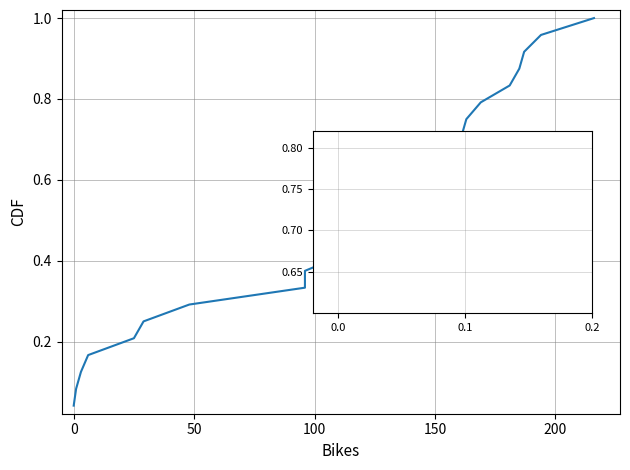

The value at 13 is 0.2. True or false?

False